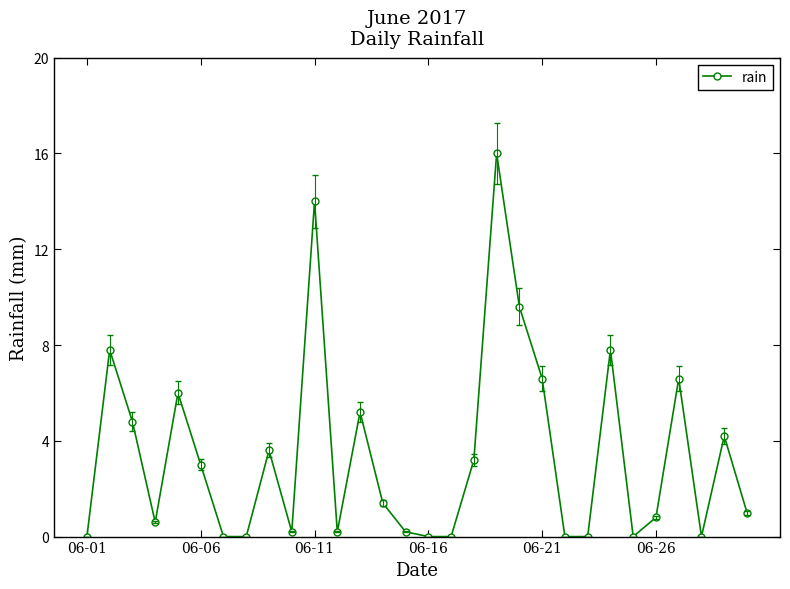

What is the value of the 19th point from the left?

16.0